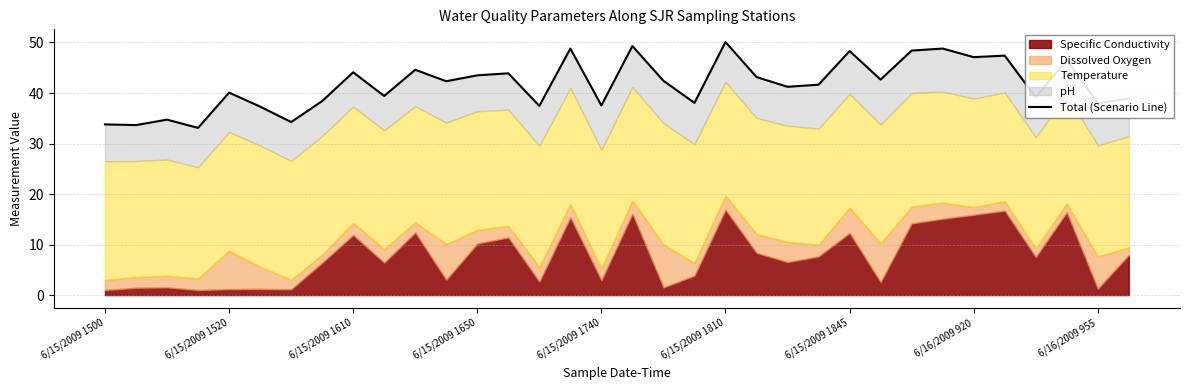

Count the number of categories in the chart.

34